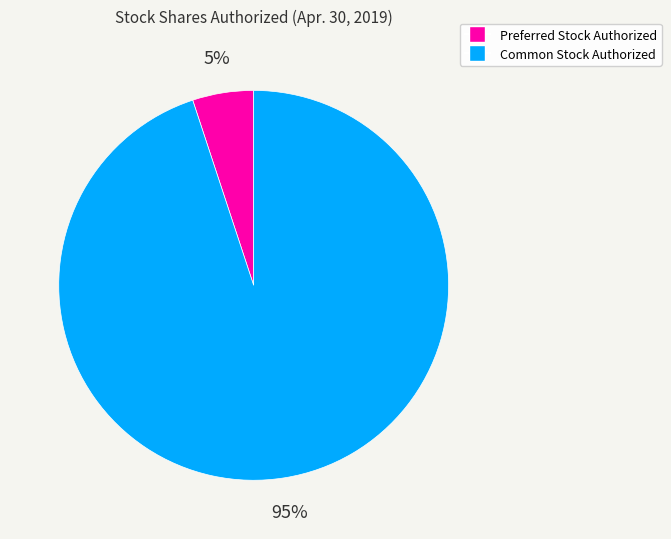

What is the majority slice?

Common Stock Authorized